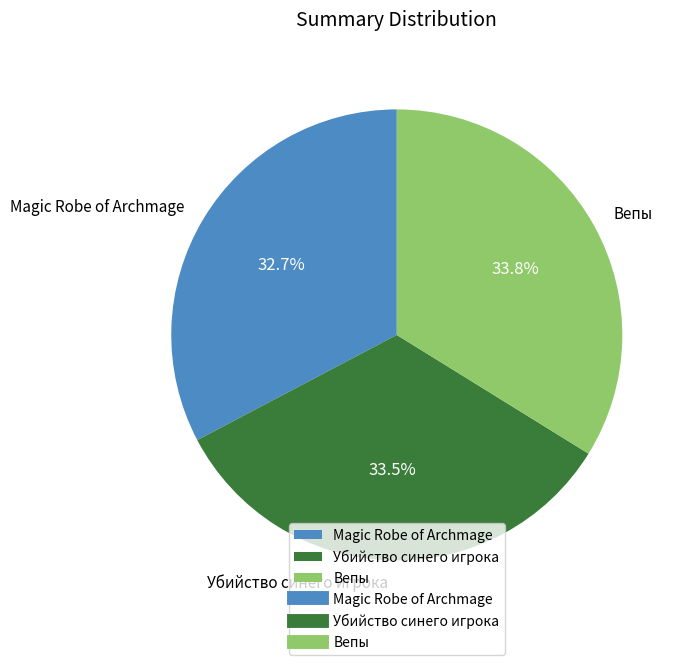

What is the ratio of the value at Magic Robe of Archmage to the value at Вепы?

1.0